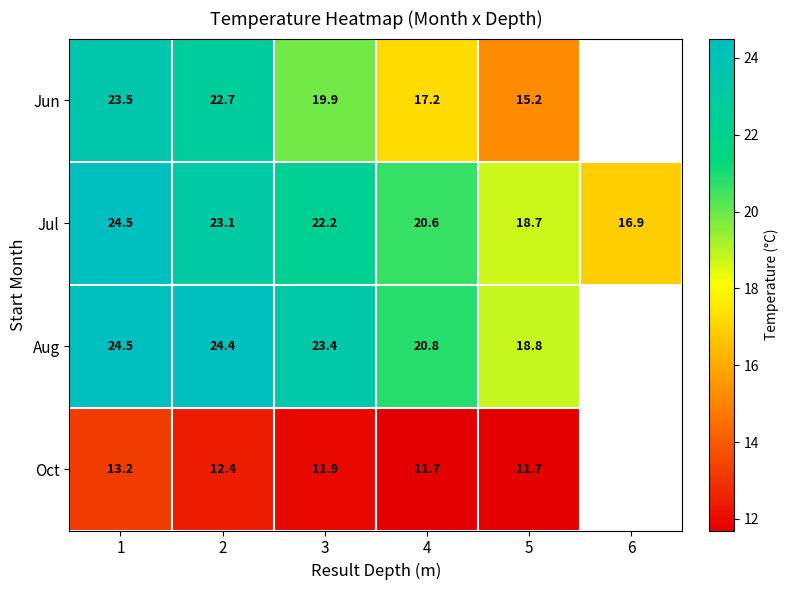

True or false: Aug has a value of 42.0 at 3.

False